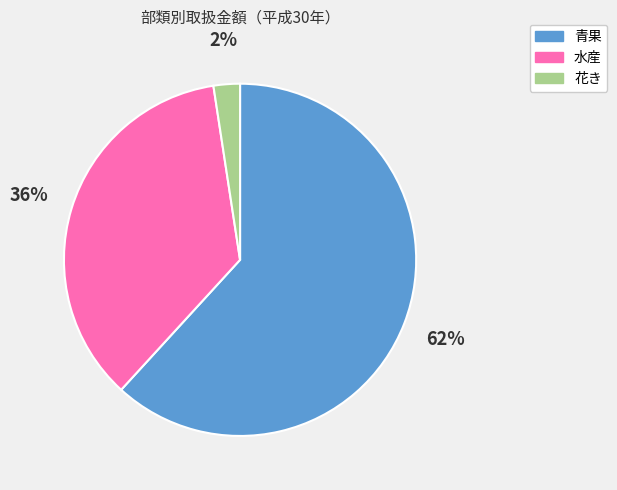

True or false: 水産 accounts for 36% of the total.

True